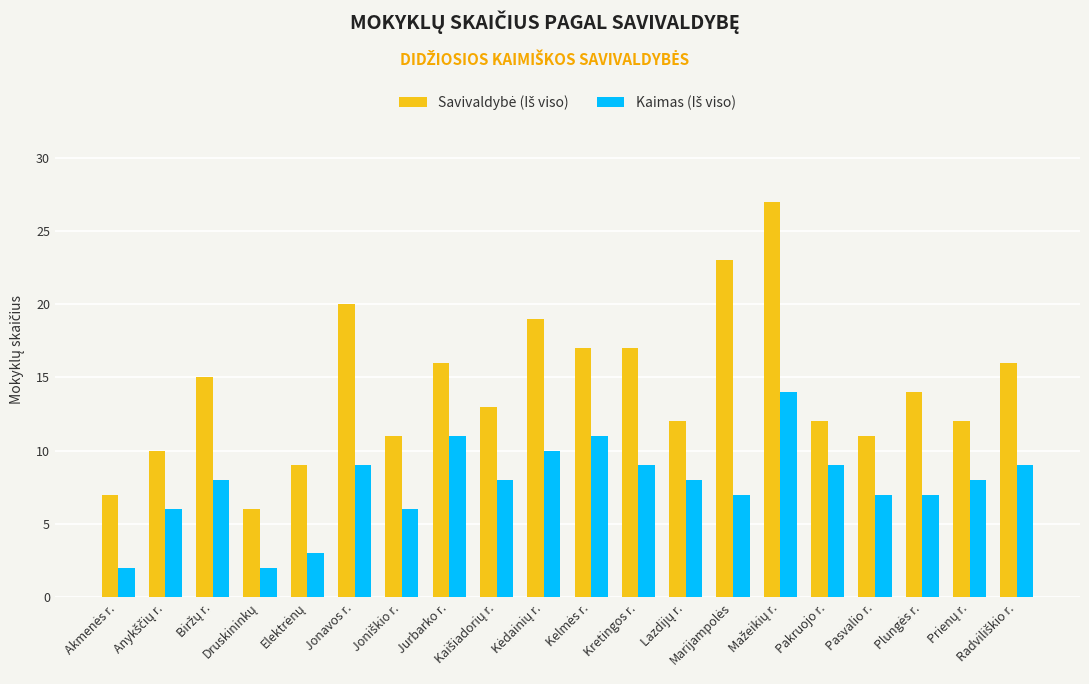

Reading left to right, list all the values displayed in this chart.

Savivaldybė (Iš viso): Akmenės r.=7	Anykščių r.=10	Biržų r.=15	Druskininkų=6	Elektrėnų=9	Jonavos r.=20	Joniškio r.=11	Jurbarko r.=16	Kaišiadorių r.=13	Kėdainių r.=19	Kelmės r.=17	Kretingos r.=17	Lazdijų r.=12	Marijampolės=23	Mažeikių r.=27	Pakruojo r.=12	Pasvalio r.=11	Plungės r.=14	Prienų r.=12	Radviliškio r.=16
Kaimas (Iš viso): Akmenės r.=2	Anykščių r.=6	Biržų r.=8	Druskininkų=2	Elektrėnų=3	Jonavos r.=9	Joniškio r.=6	Jurbarko r.=11	Kaišiadorių r.=8	Kėdainių r.=10	Kelmės r.=11	Kretingos r.=9	Lazdijų r.=8	Marijampolės=7	Mažeikių r.=14	Pakruojo r.=9	Pasvalio r.=7	Plungės r.=7	Prienų r.=8	Radviliškio r.=9